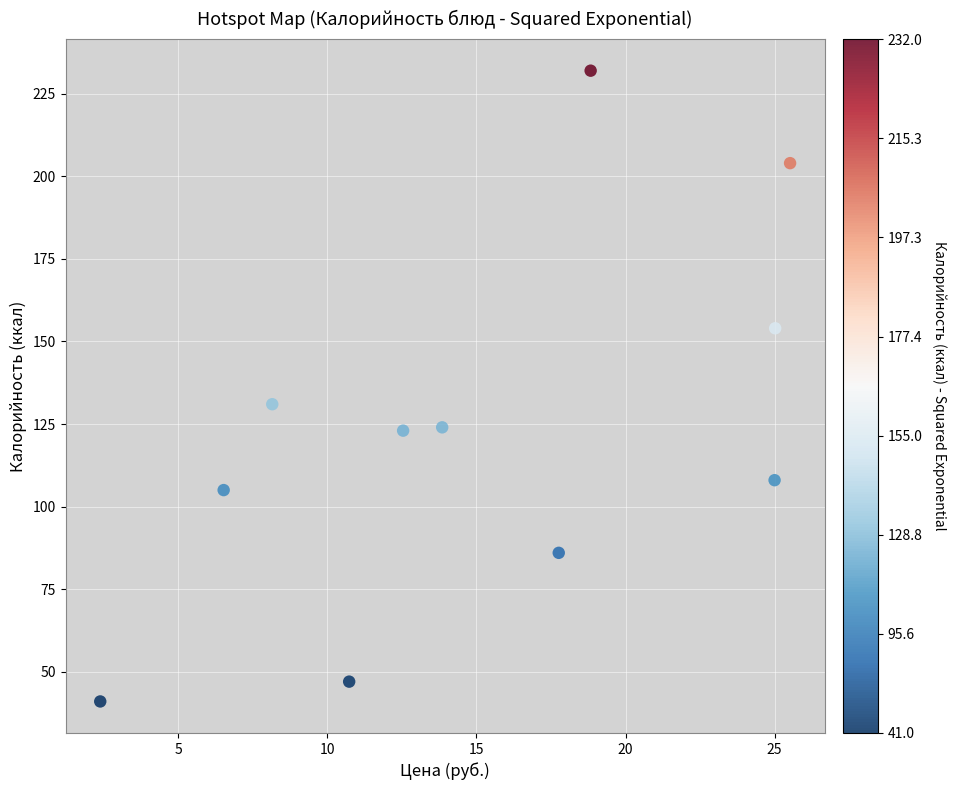

What is the range of Y values (max minus min)?

191